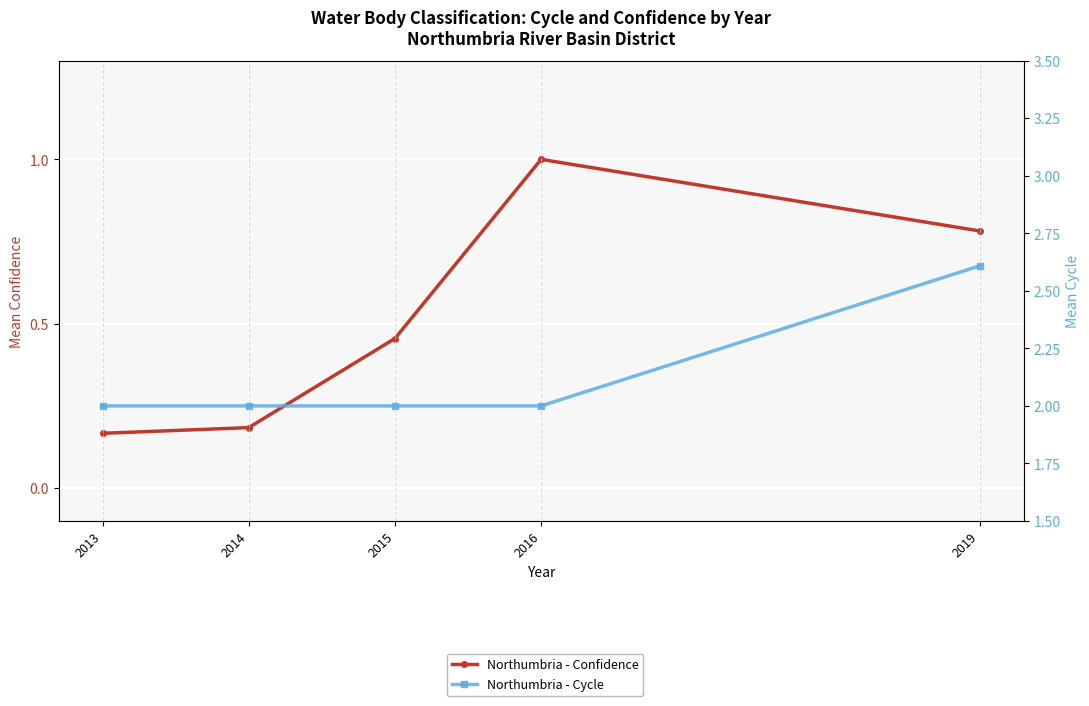

What is the minimum value for Northumbria - Cycle?

2.0